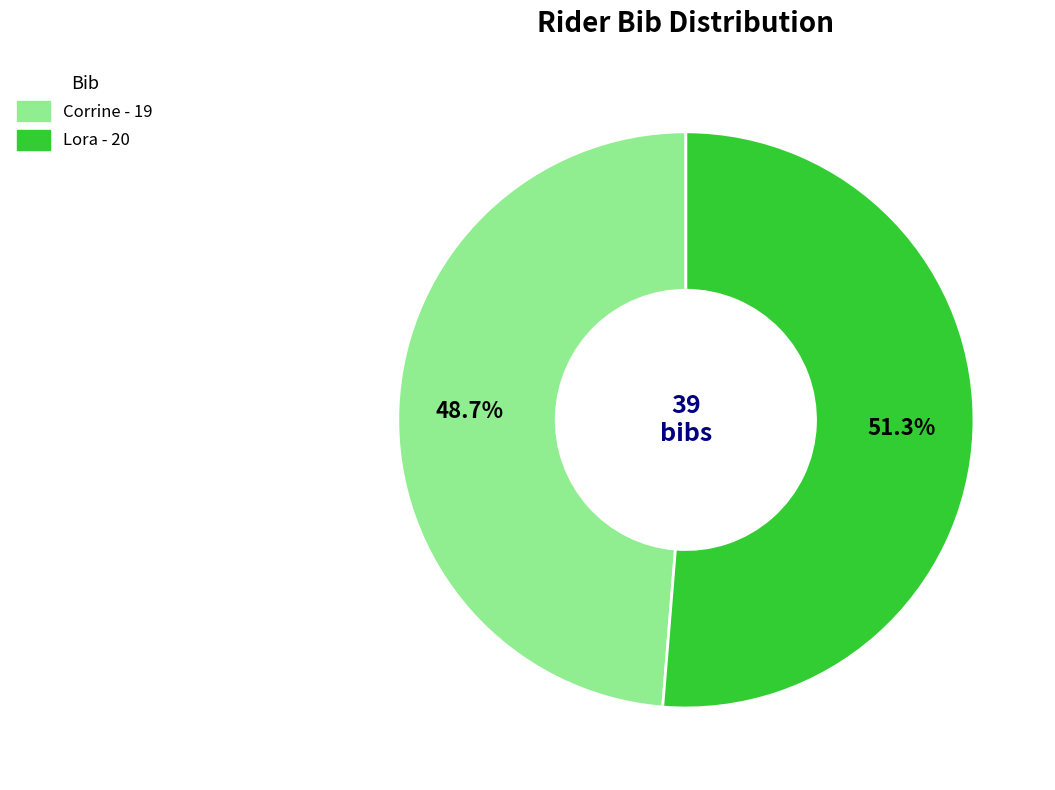

Which category has the biggest portion of the pie?

Lora